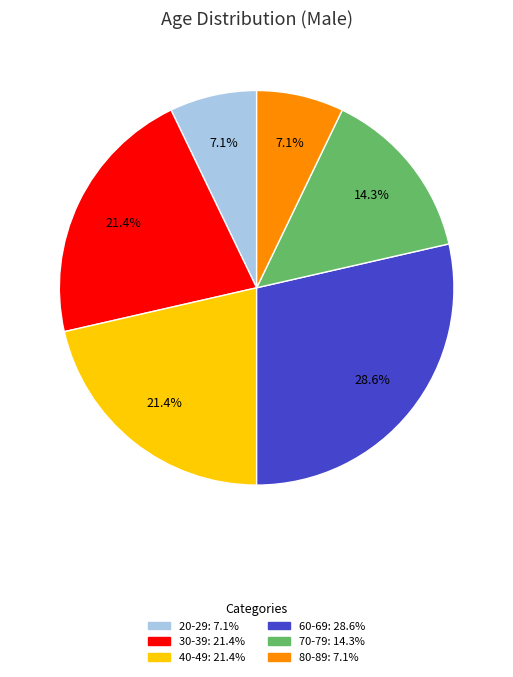

How many slices are in this pie chart?

6